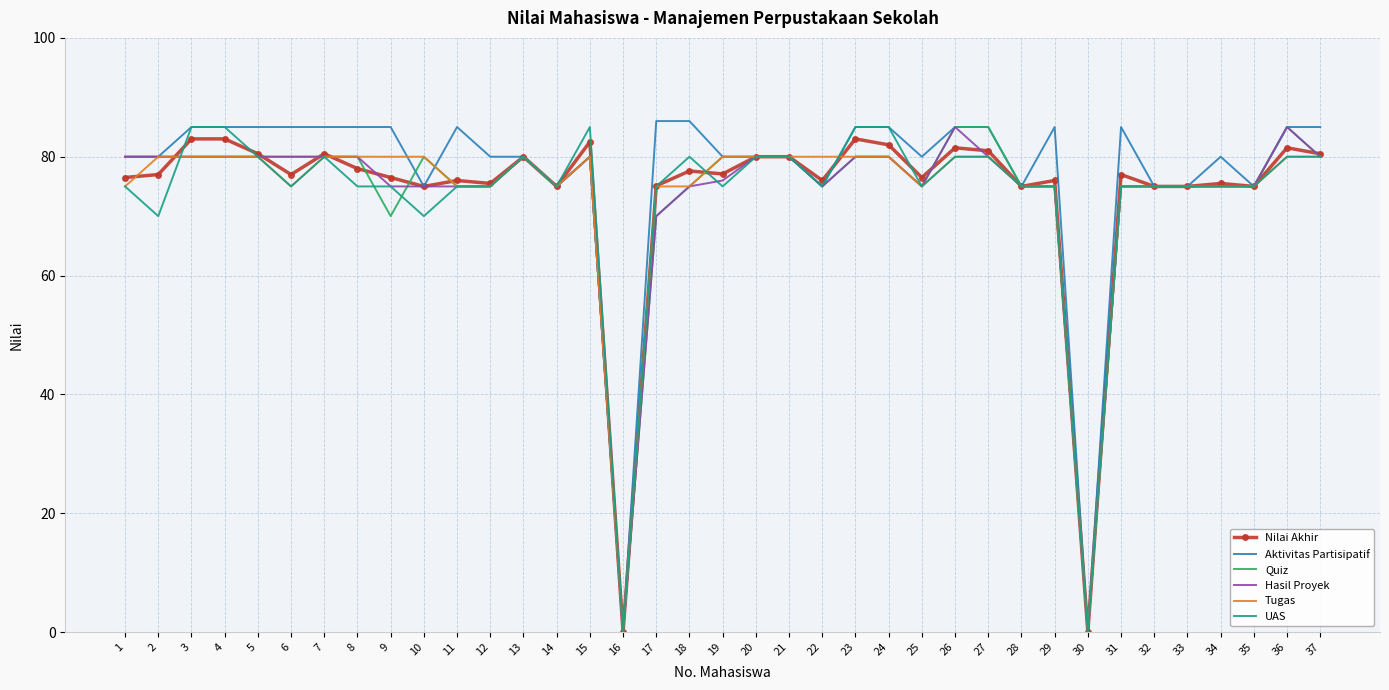

Is it true that UAS equals 51.4 at 20?

False